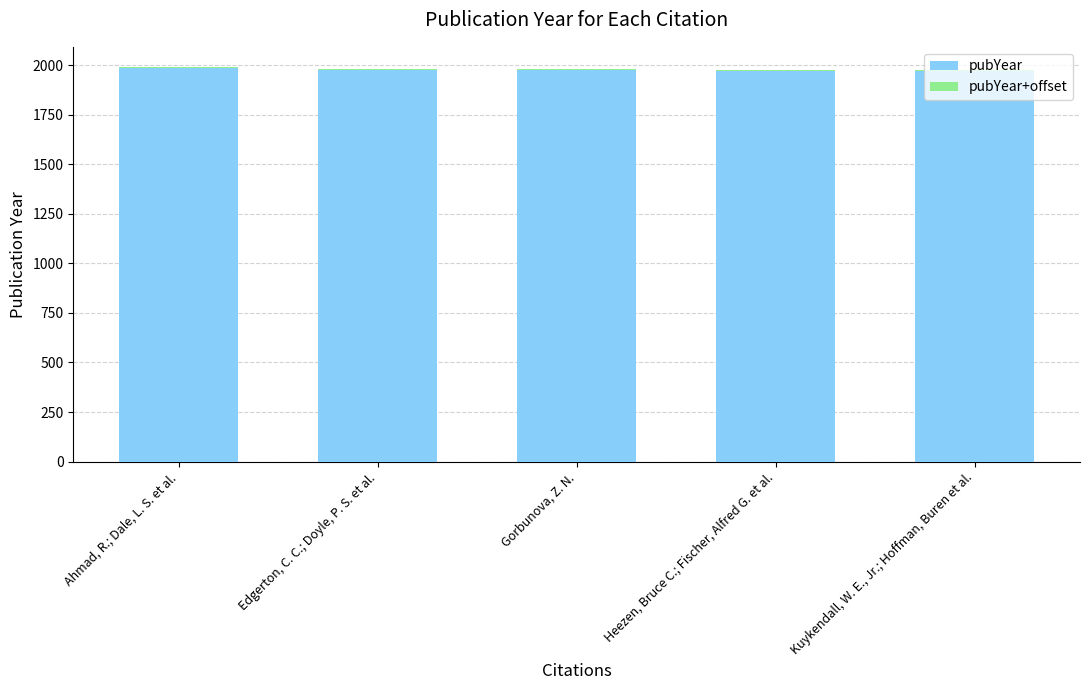

What is the highest value of the pubYear series?

1988